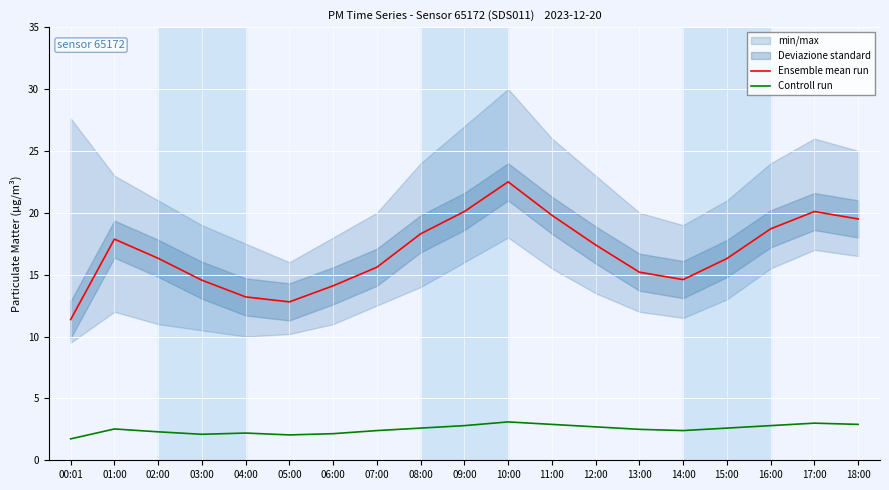

List the series in order of their overall mean, lowest first.

Controll run, Ensemble mean run